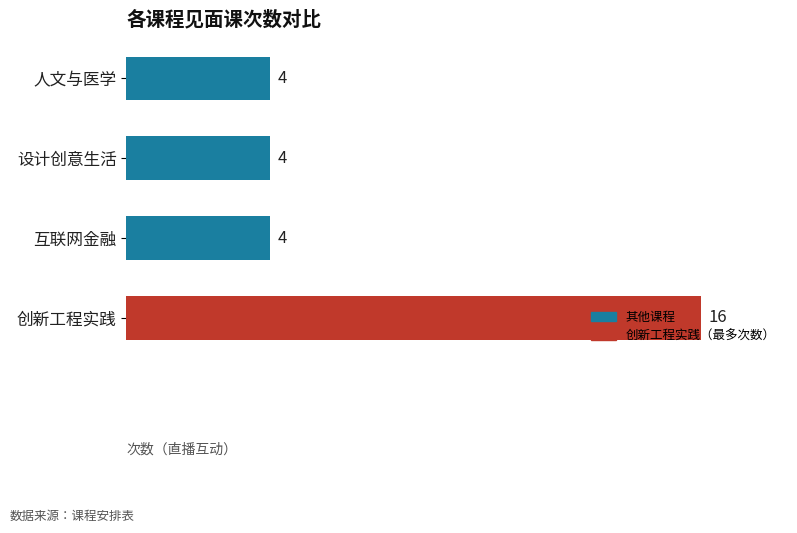

How many values are between 4 and 16?

4